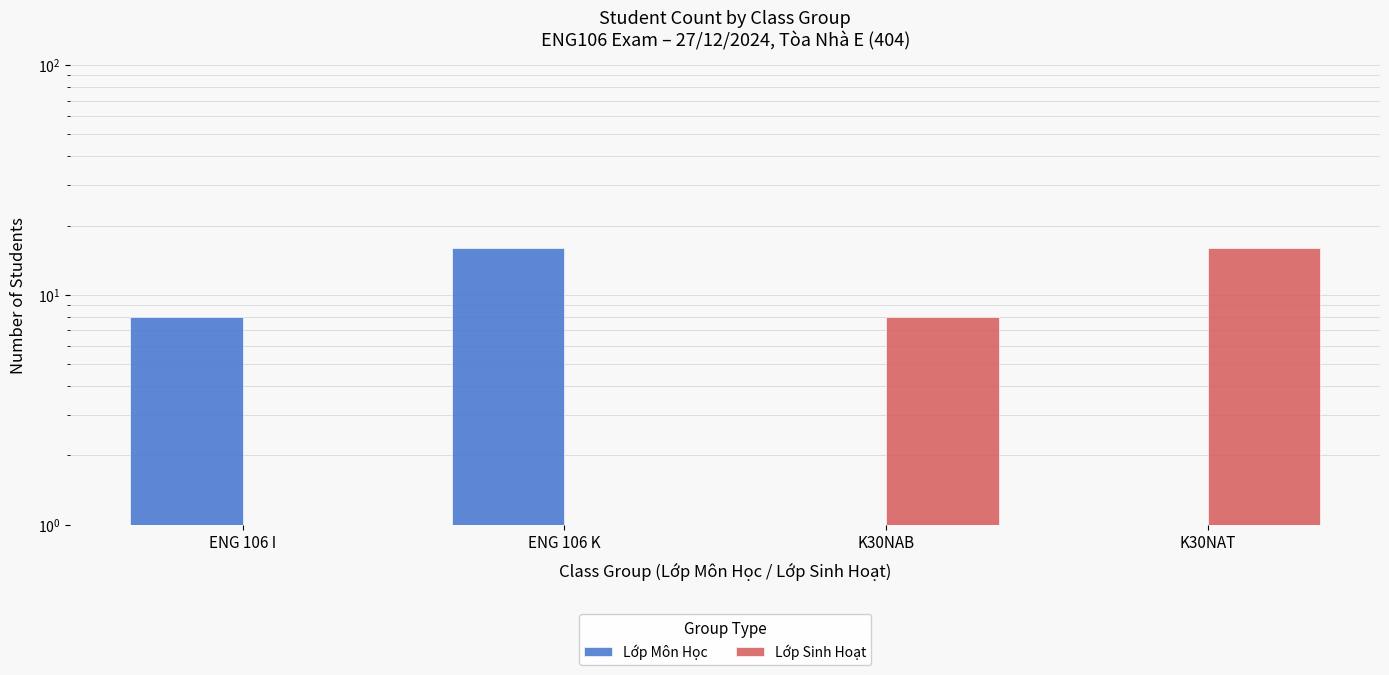

List the series in order of their peak value, lowest first.

Lớp Môn Học, Lớp Sinh Hoạt